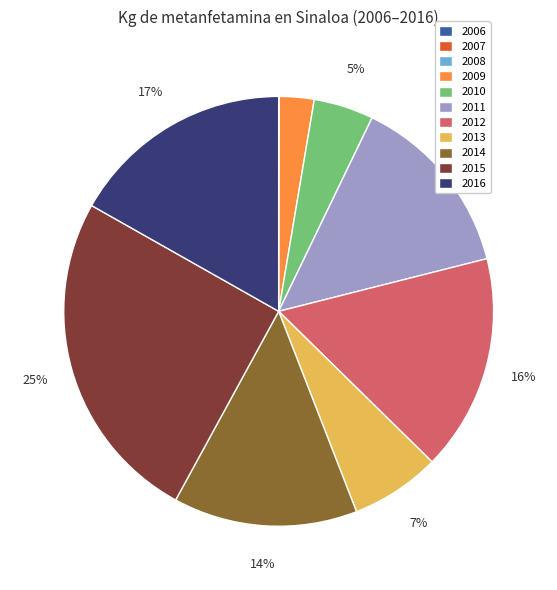

Is there a majority slice in this chart?

No